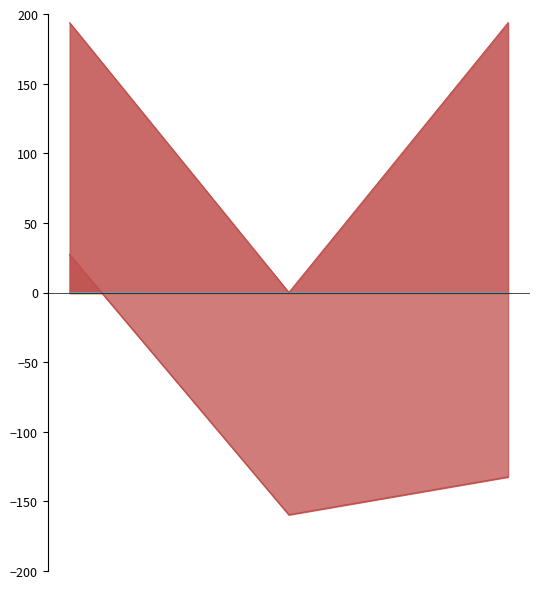

Count the number of categories in the chart.

3